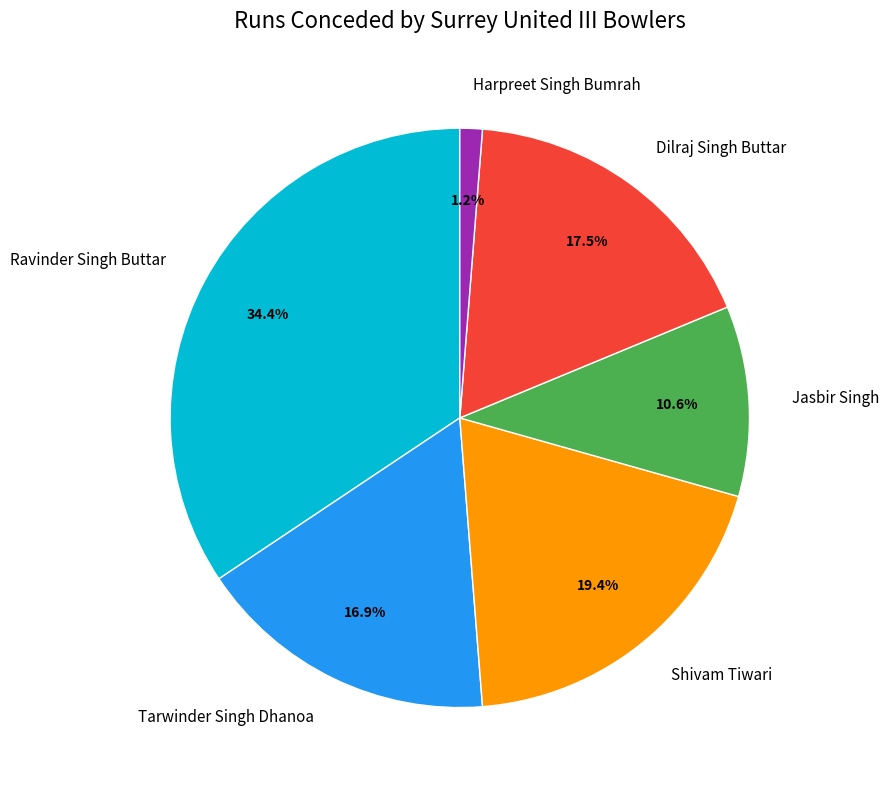

What percentage do Jasbir Singh and Shivam Tiwari together represent?

30.0%